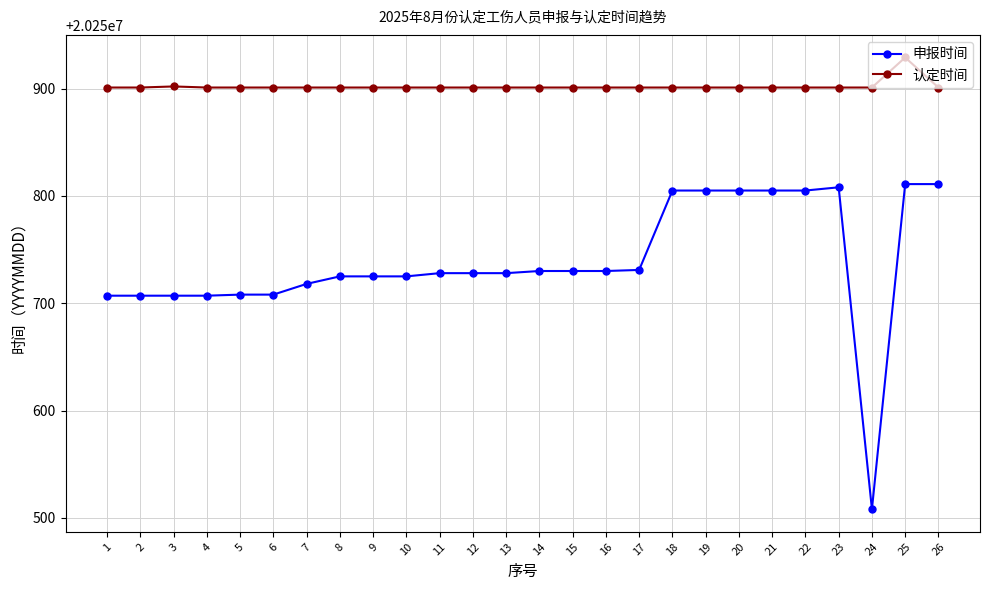

Which series has the widest spread of values?

申报时间